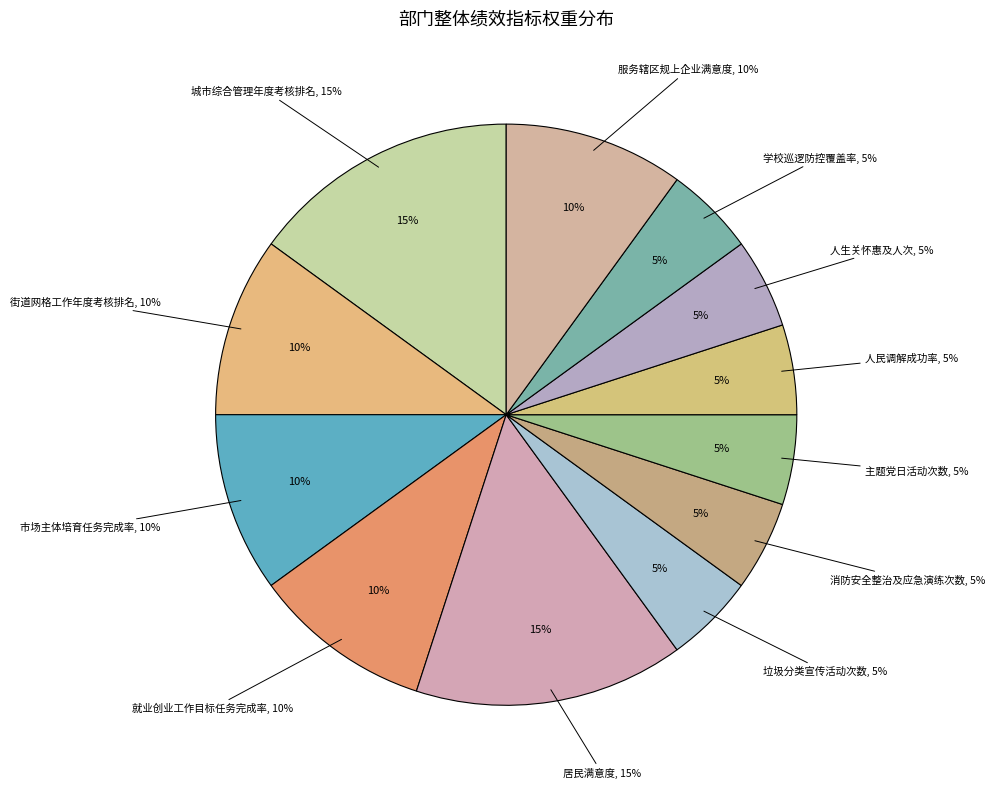

Approximately how many times larger is the value at 垃圾分类宣传活动次数 compared to 学校巡逻防控覆盖率?

1.0